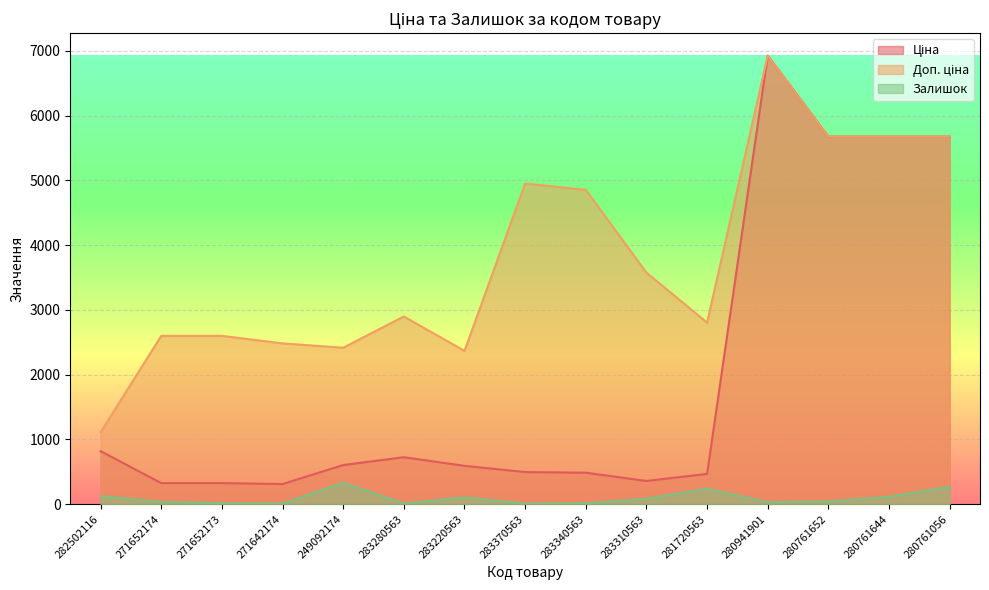

Which series changed the most between 283370563 and 280941901?

Ціна